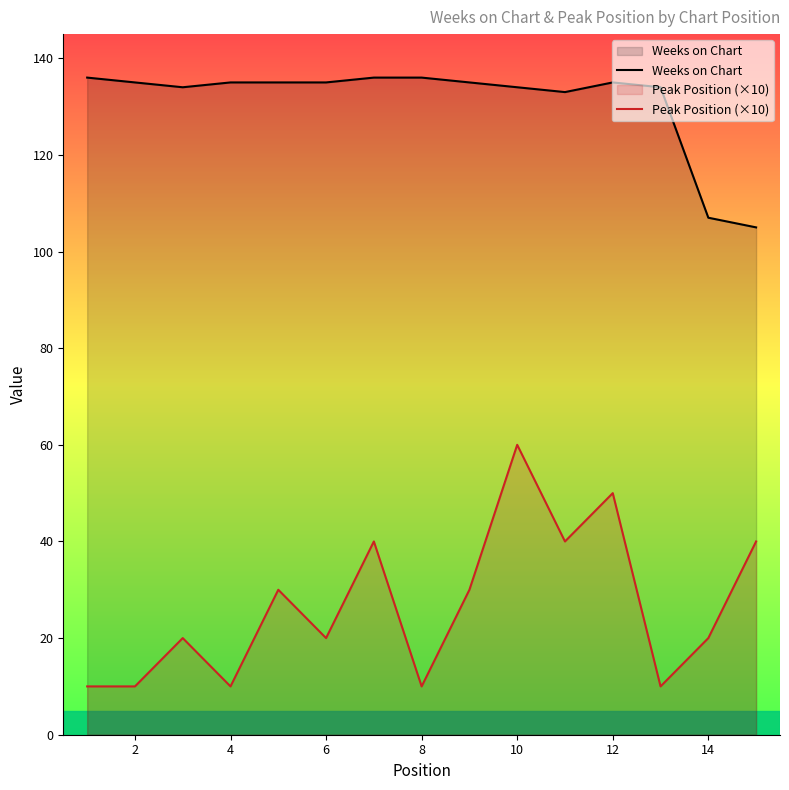

What is the total value across all series at 14?

127